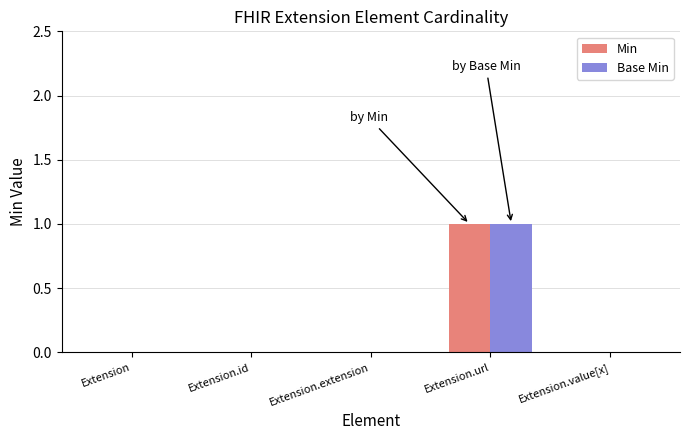

Is it true that Min equals 0 at Extension?

True